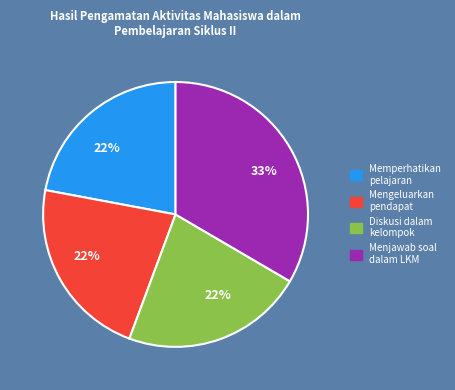

Is there any slice that represents more than half of the pie?

No